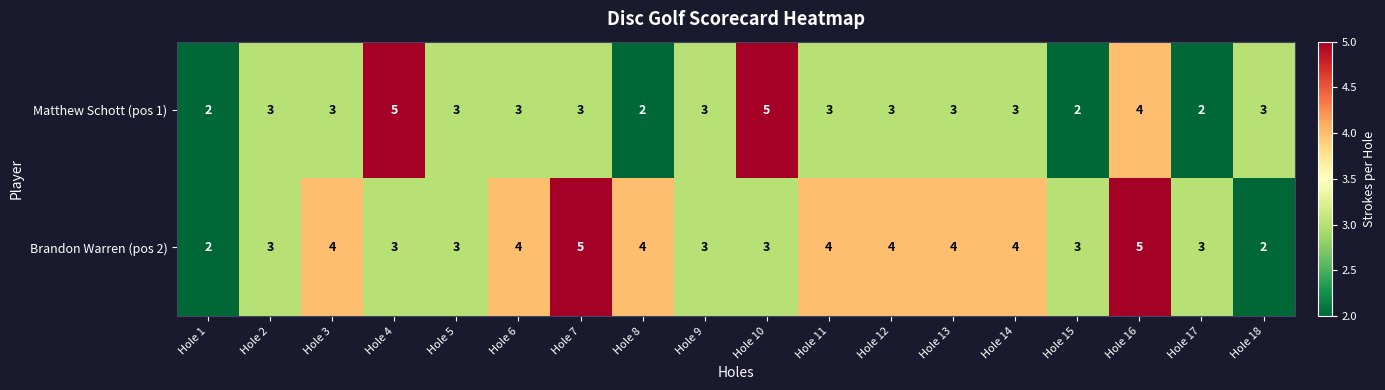

List the series in order of their overall mean, highest first.

Brandon Warren (pos 2), Matthew Schott (pos 1)